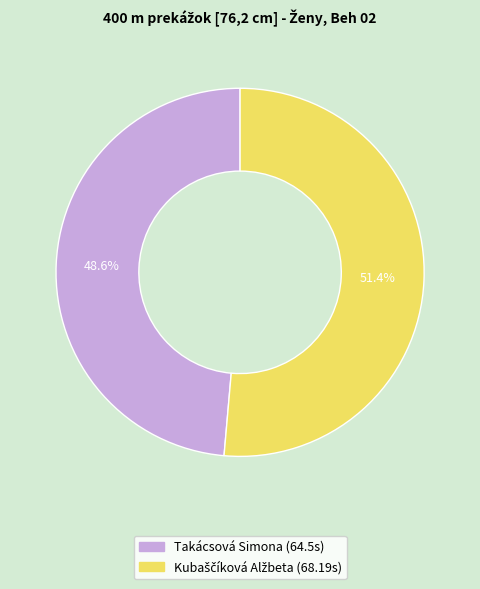

To the nearest percent, what is the average slice percentage?

50%